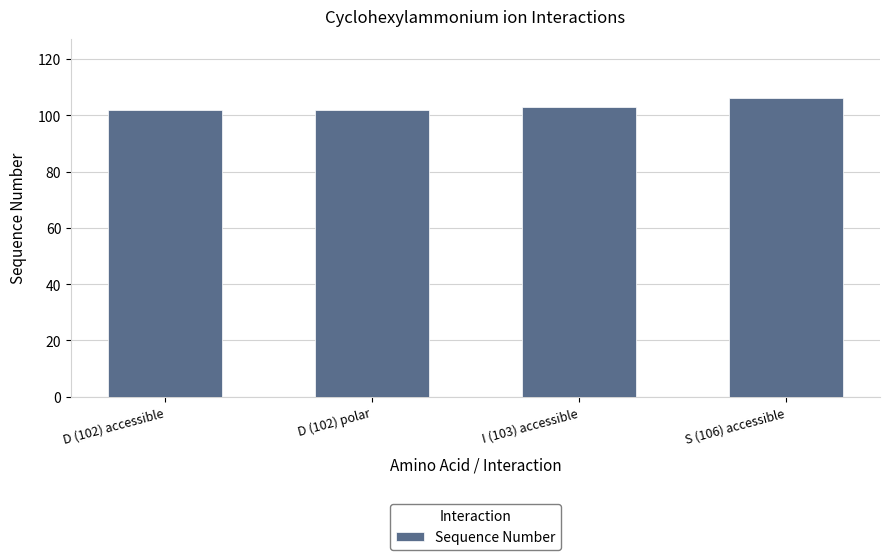

What is the label of the 2nd bar from the left?

D (102) polar